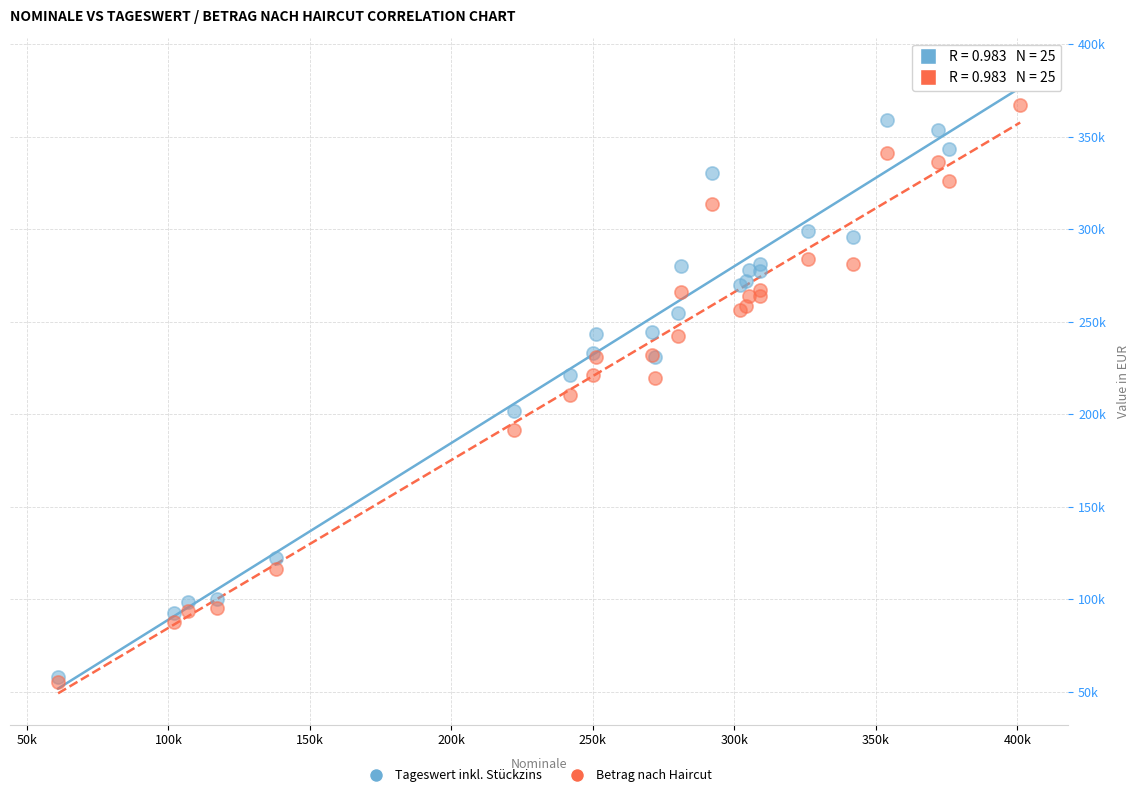

Which series has the widest spread of Y values?

Tageswert inkl. Stückzins